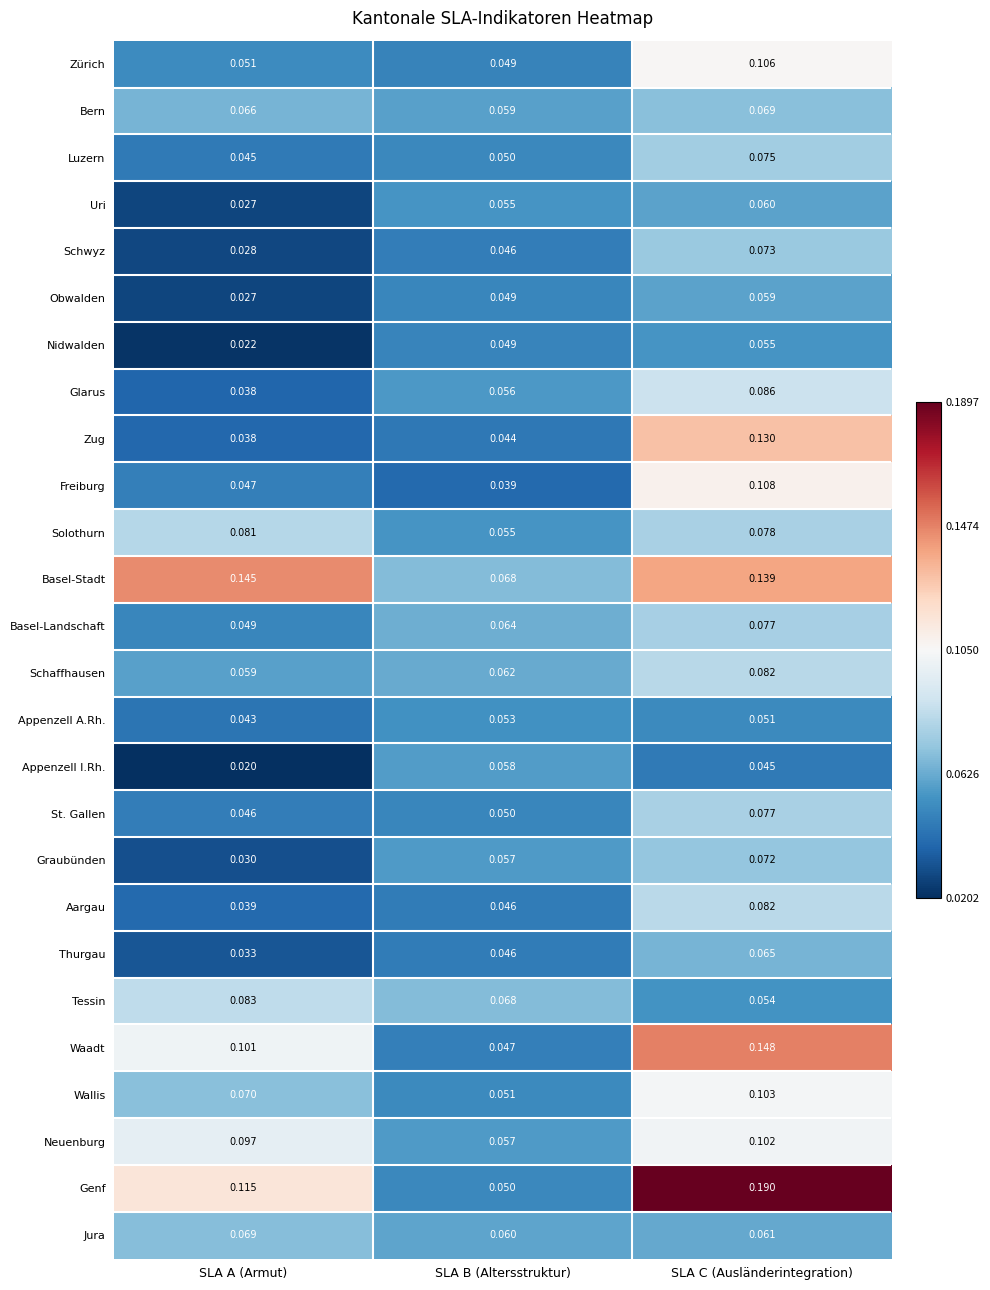

At which label is Schaffhausen closest to 0?

SLA A (Armut)